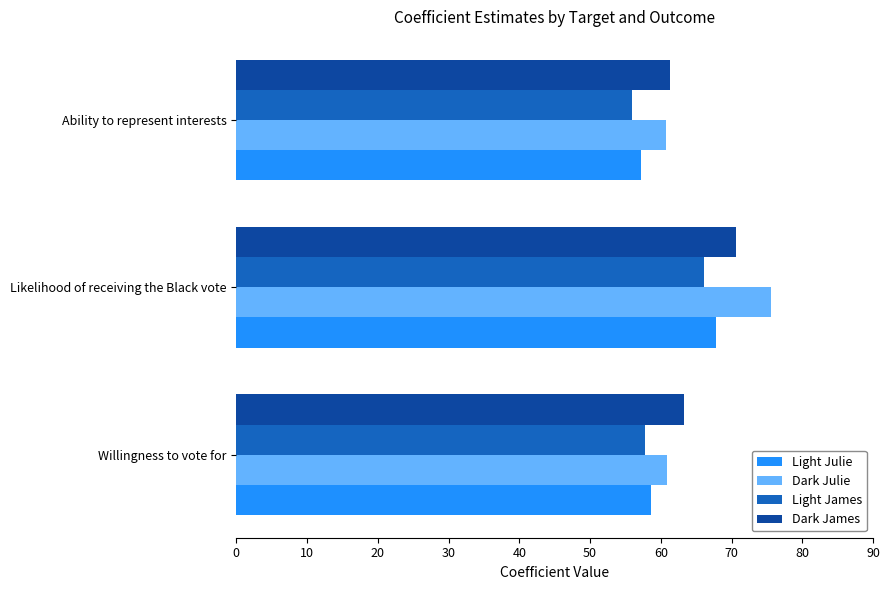

What is the sum of all Dark James values?

195.3